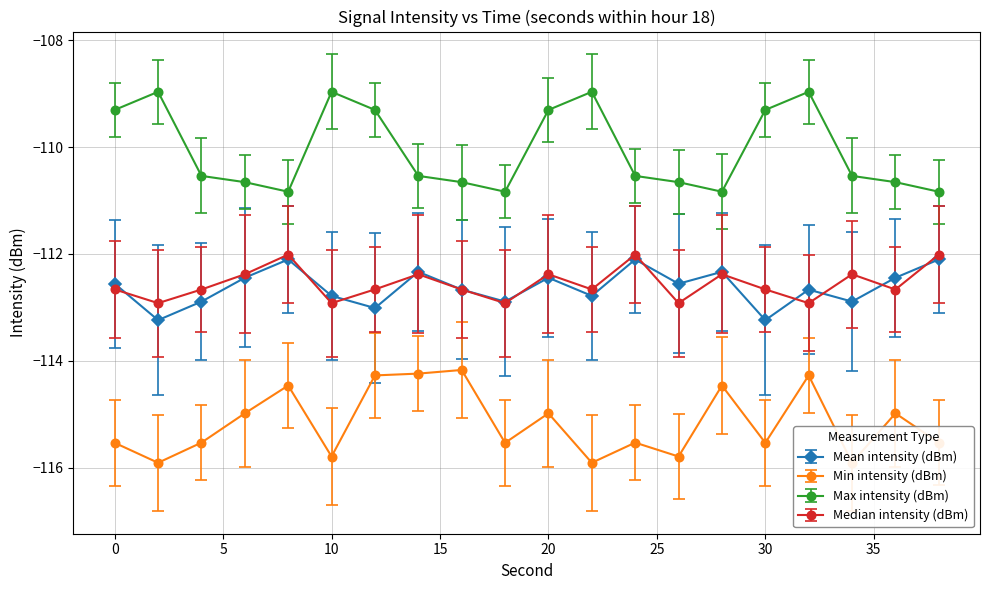

Rank the series at 18 from highest to lowest value.

Max intensity (dBm), Mean intensity (dBm), Median intensity (dBm), Min intensity (dBm)